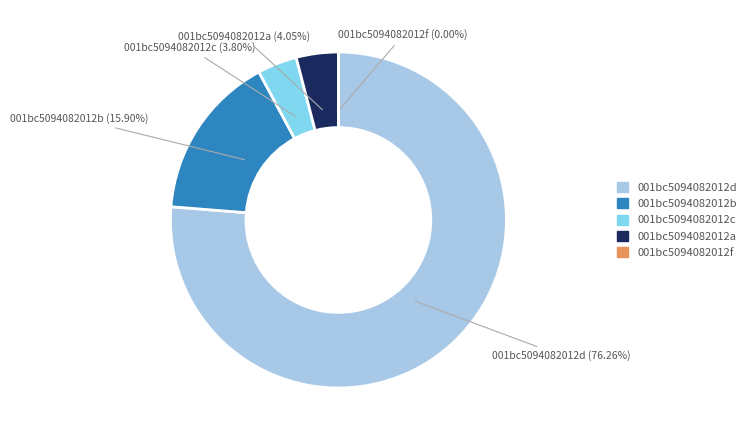

Is the sum of 28 and 24 greater than half?

No